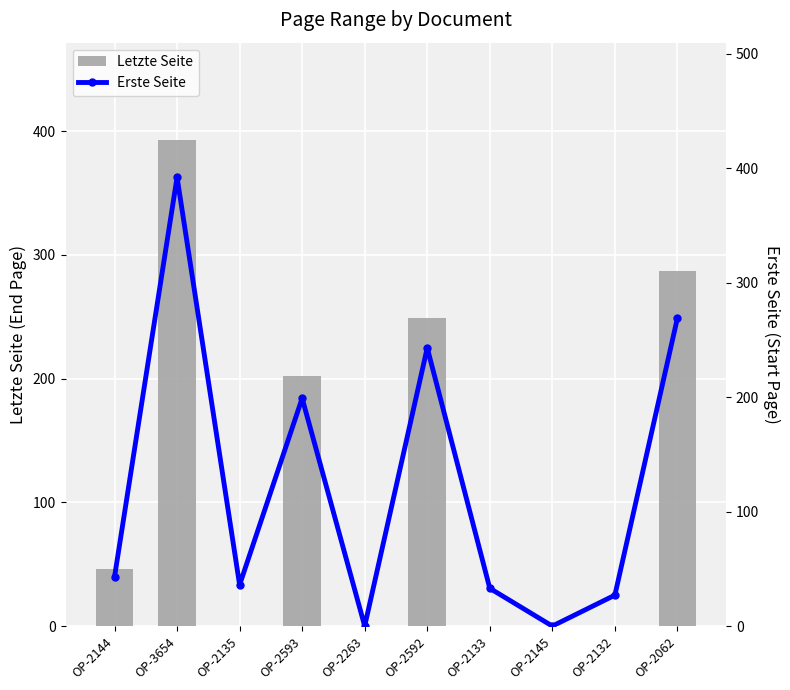

What is the label of the 3rd bar from the right?

OP-2145